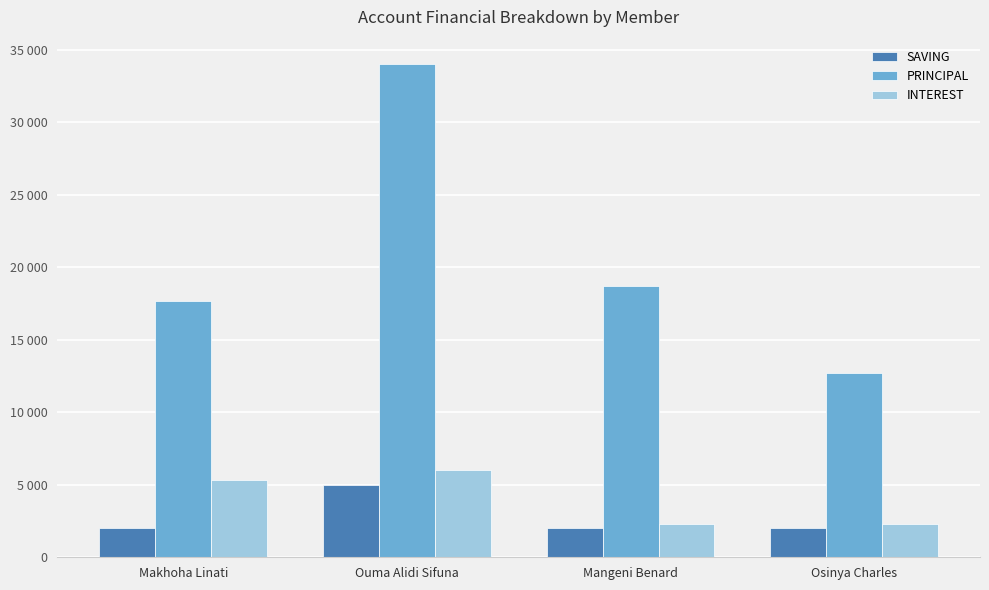

Does the chart contain stacked bars?

No